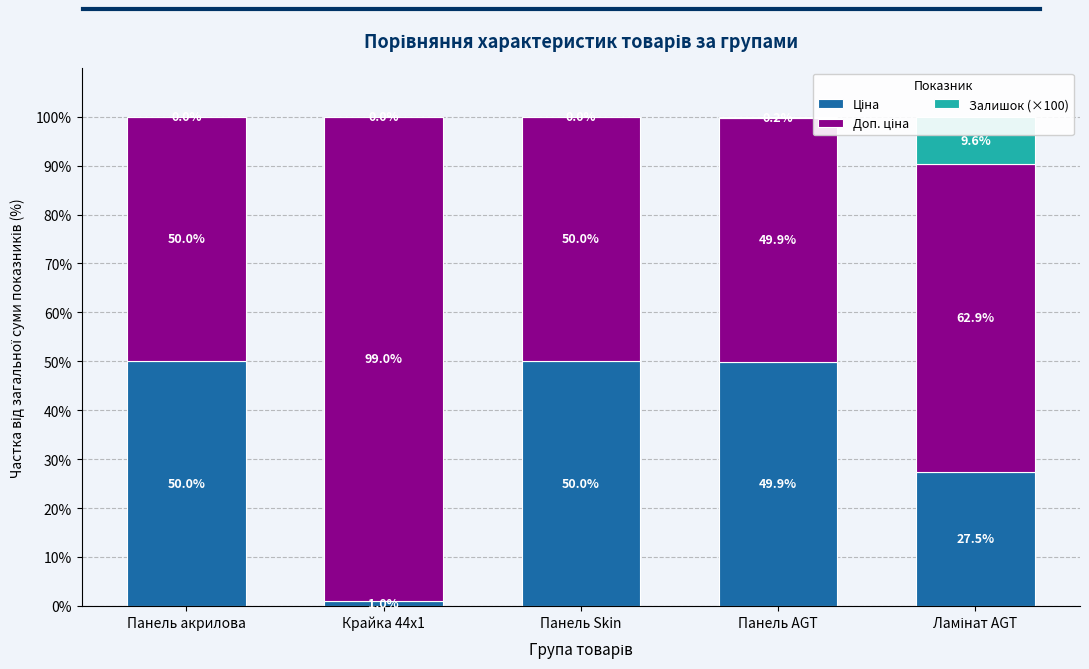

Is it true that Доп. ціна equals 99.0 at Крайка 44x1?

True